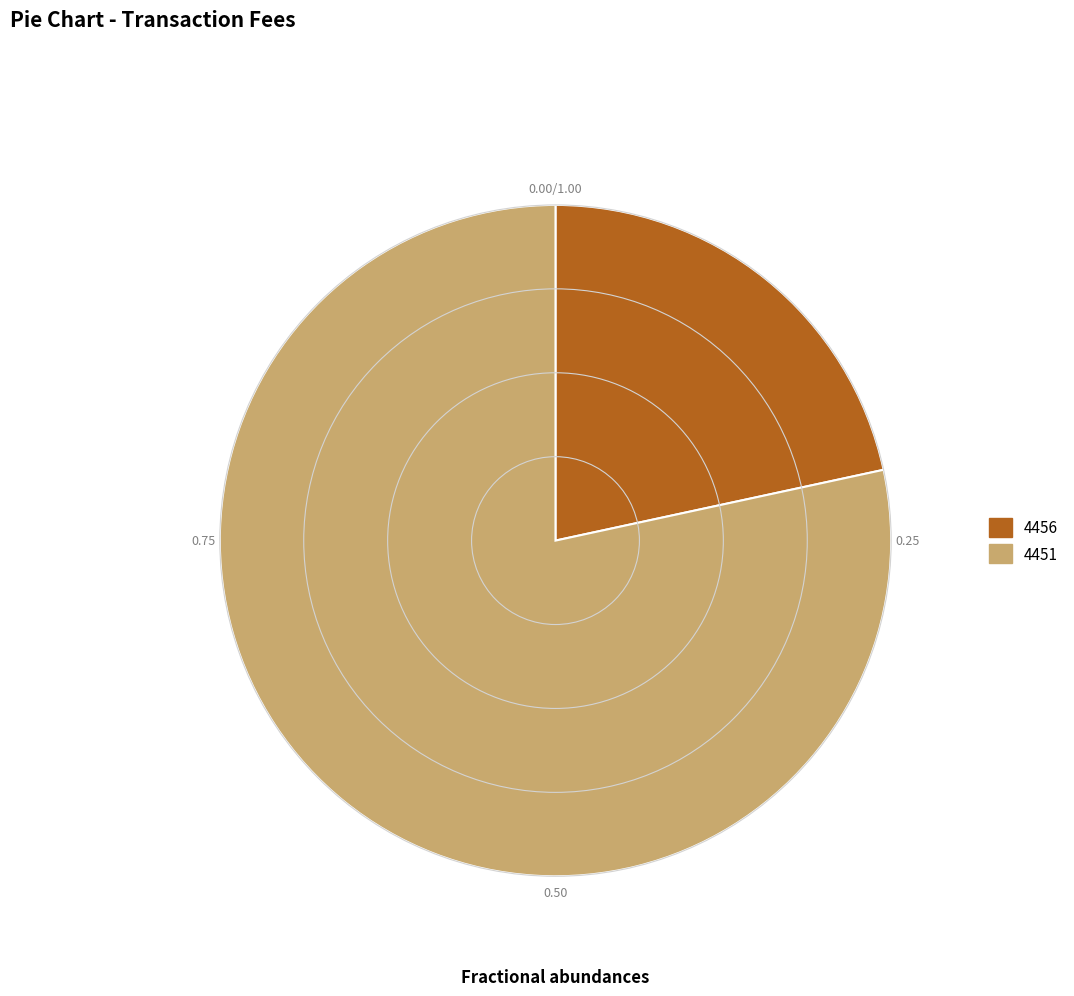

Between 4451 and 4456, which is larger?

4451